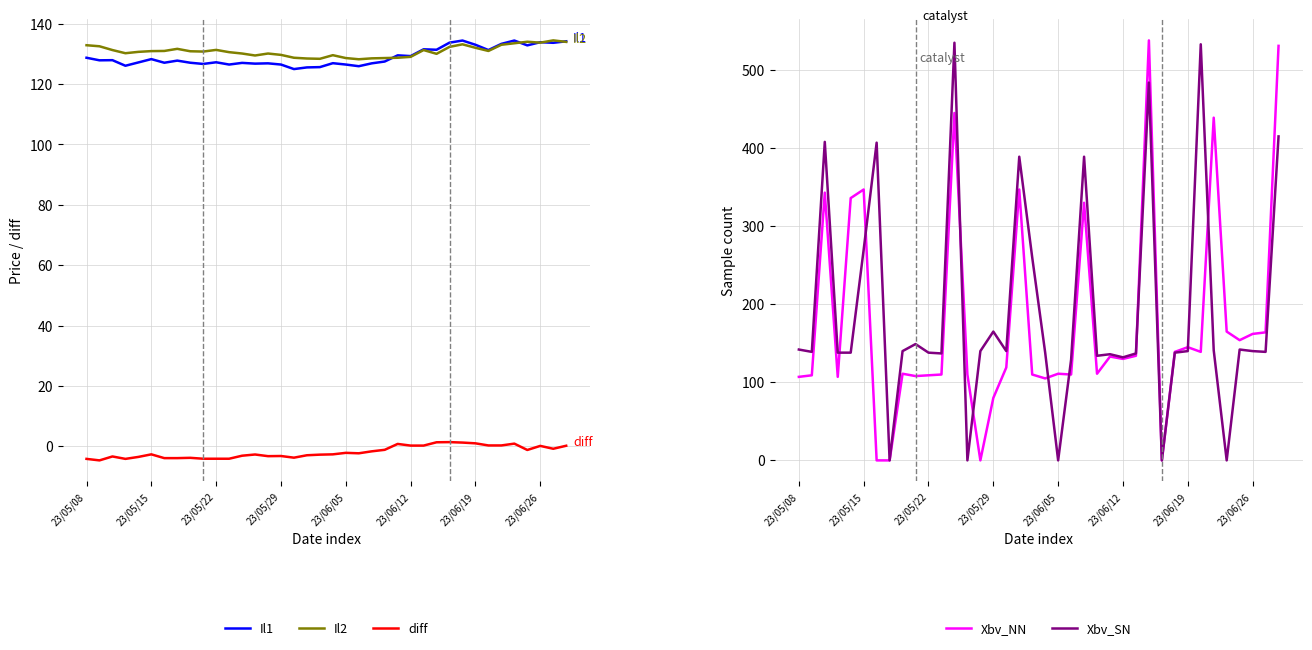

What is the minimum value for Il1?

125.0